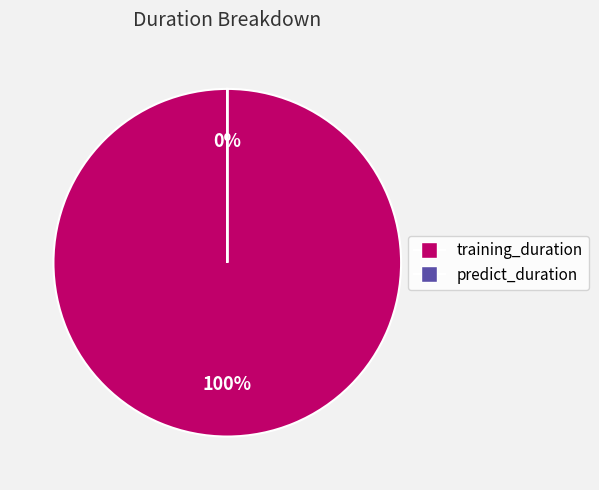

How many segments does this pie chart have?

2